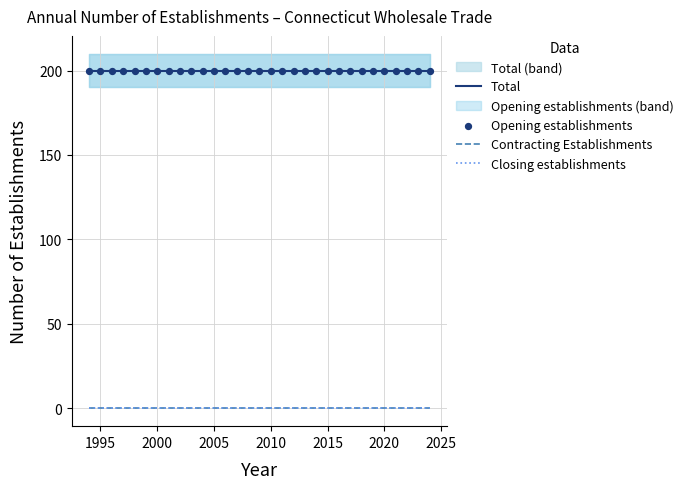

Which series has the largest total across all categories?

Total